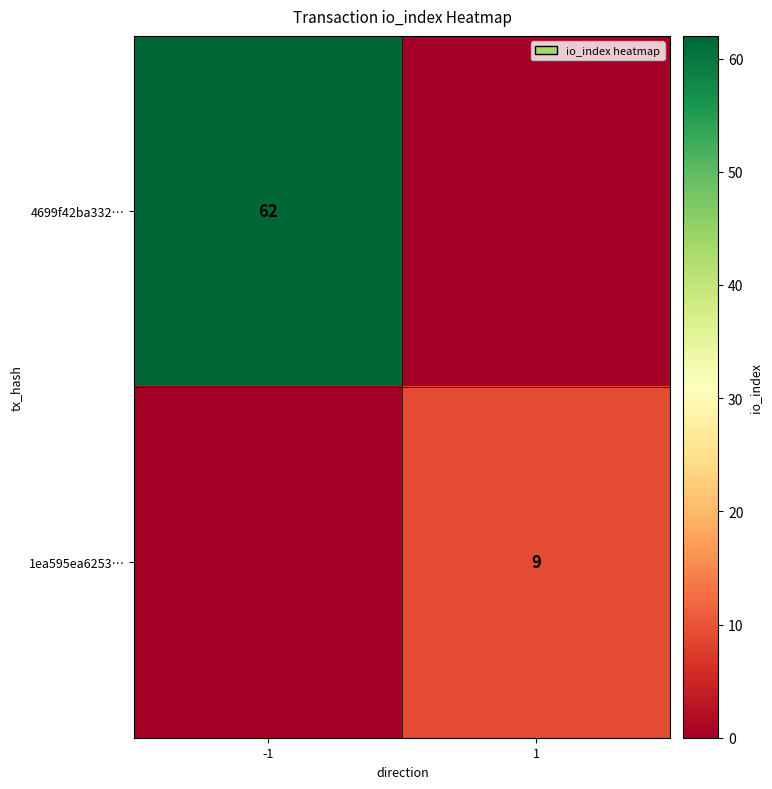

What is the difference between the highest and lowest values at -1?

62